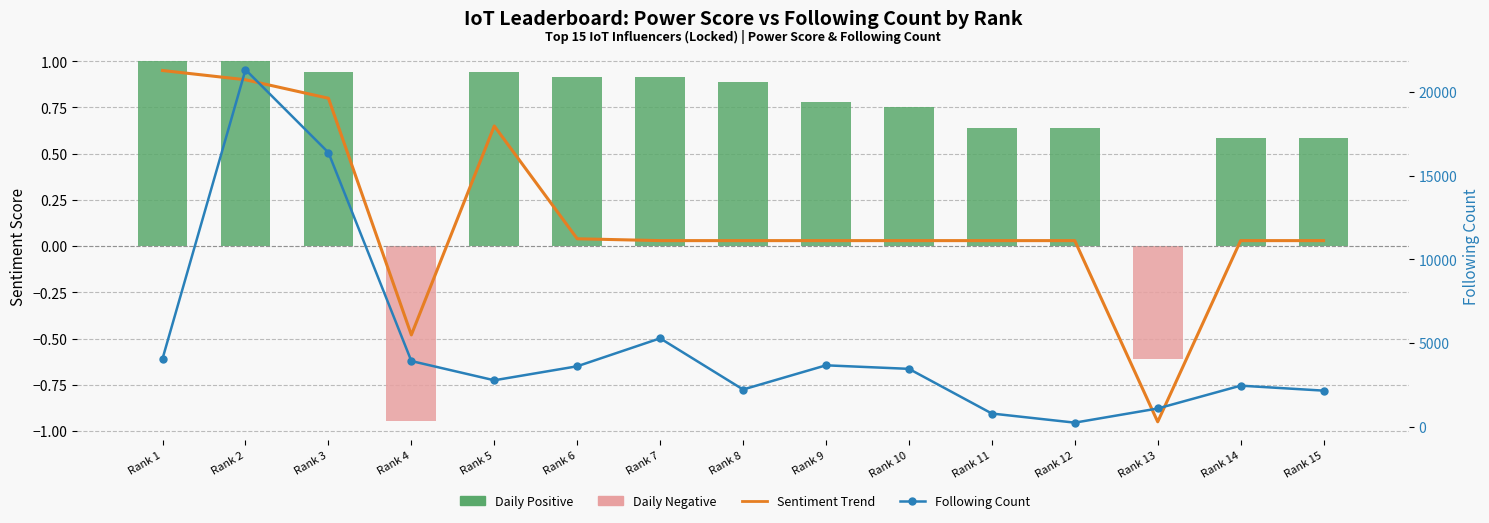

What is the greatest value displayed?

21346.0